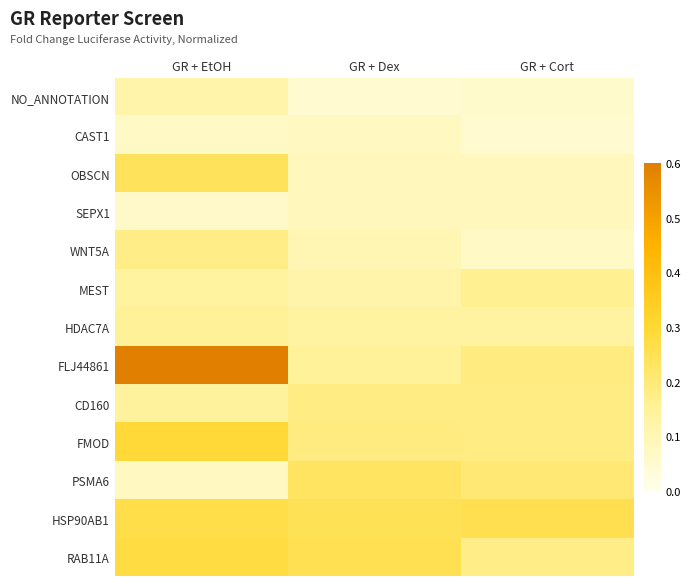

Which series has the widest spread of values?

FLJ44861